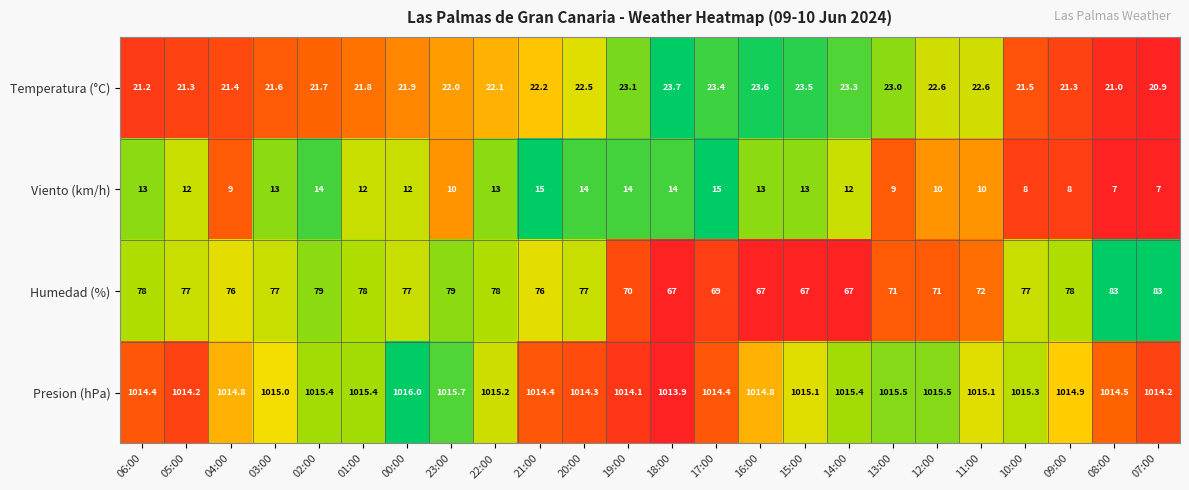

How many series are shown in this chart?

4